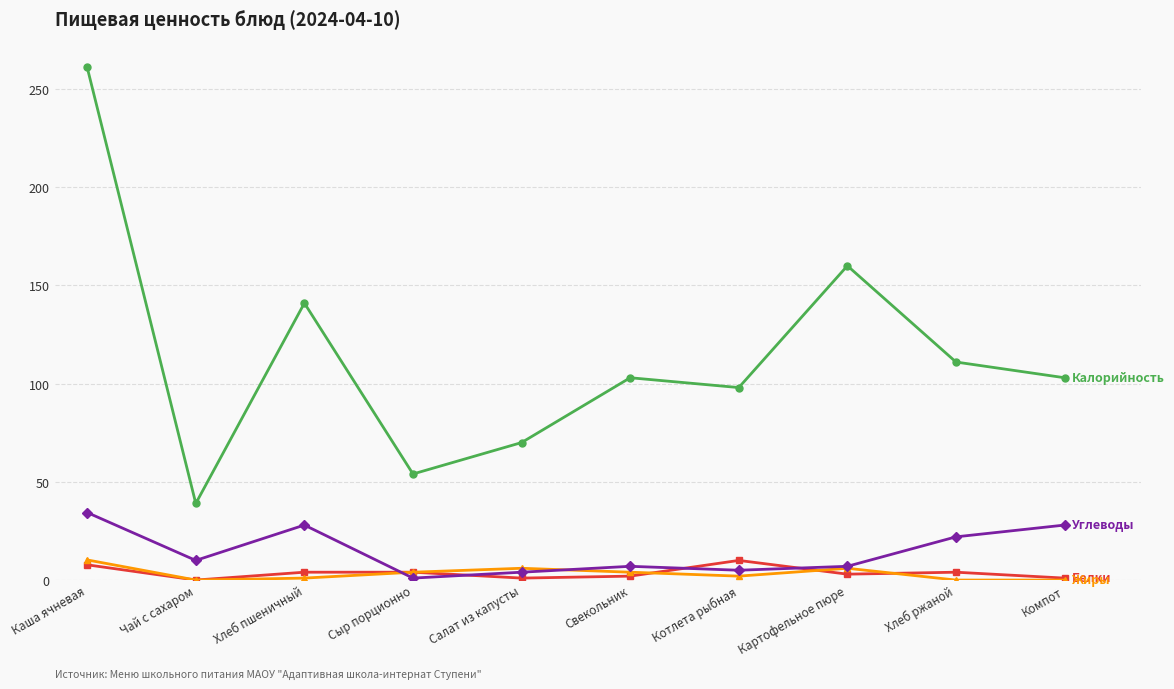

What position from the right is Каша ячневая?

10